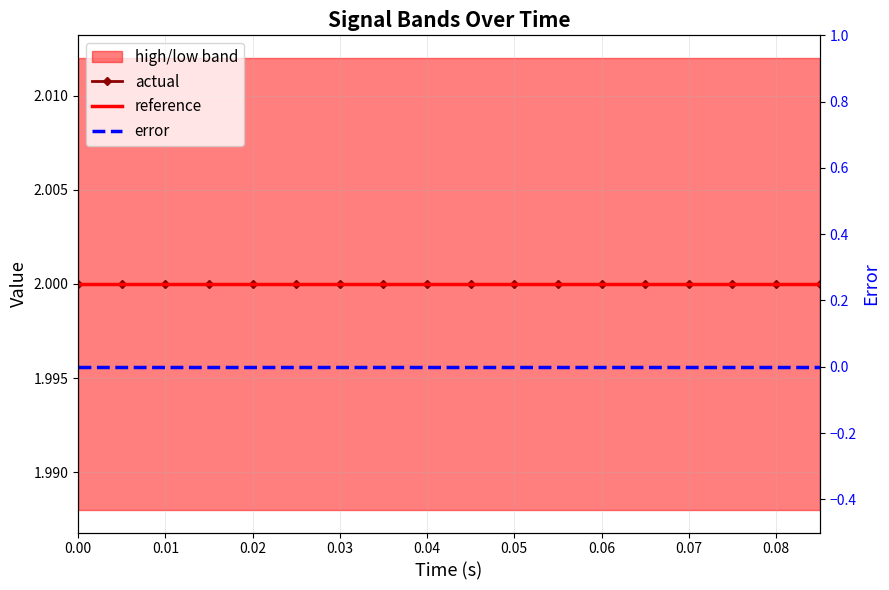

Is this an area chart (filled region under the line)?

No